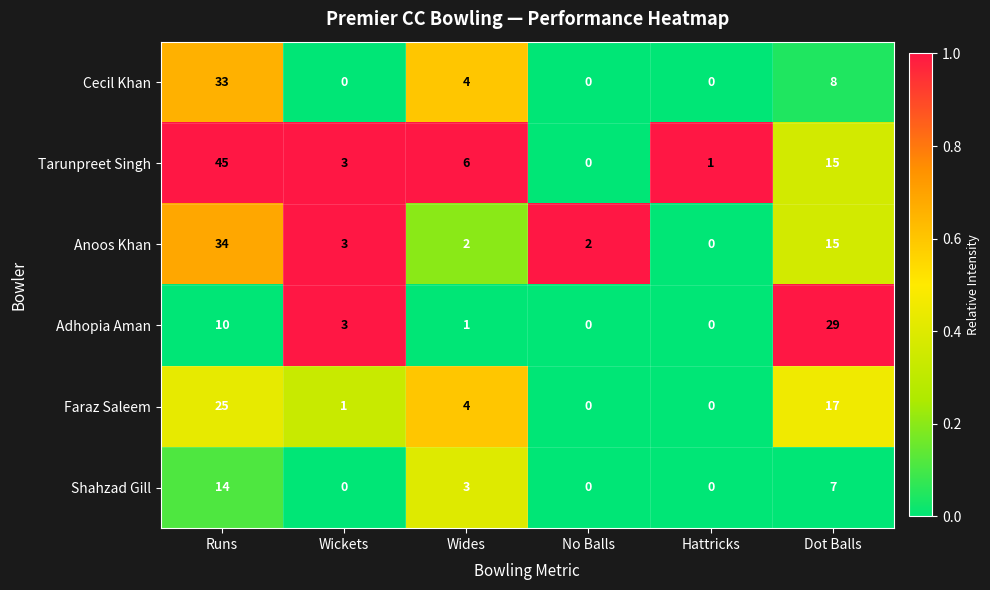

What is the spread (max minus min) of values at Dot Balls?

22